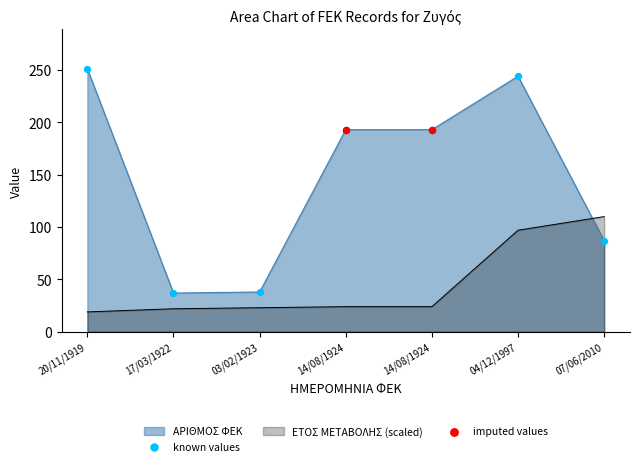

At which category is the sum across all series the highest?

04/12/1997